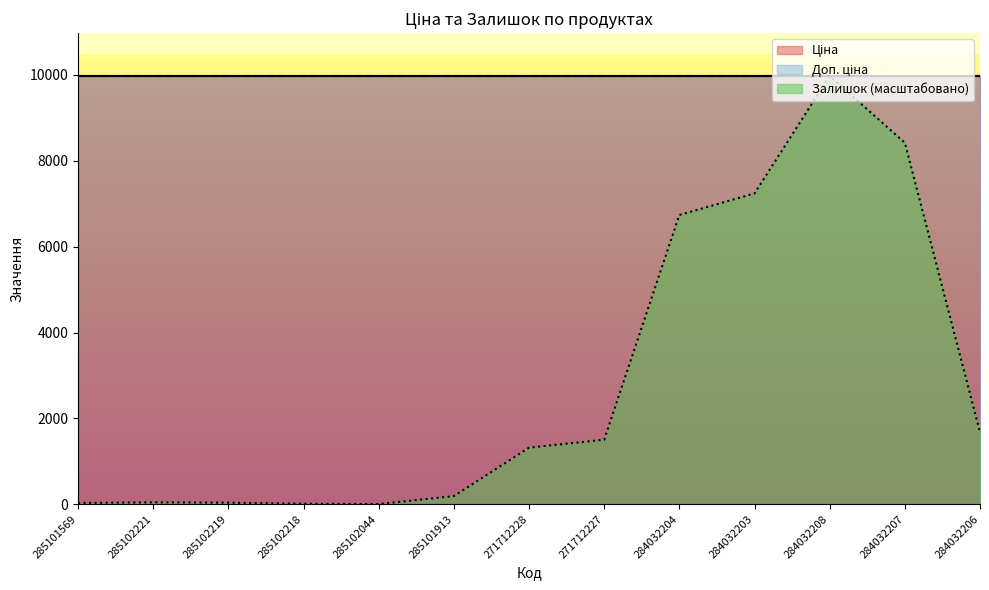

Reading right to left, extract all data points from this chart.

Ціна: 9975.0	9975.0	9975.0	9975.0	9975.0	9975.0	9975.0	9975.0	9975.0	9975.0	9975.0	9975.0	9975.0
Доп. ціна: 9975.0	9975.0	9975.0	9975.0	9975.0	9975.0	9975.0	9975.0	9975.0	9975.0	9975.0	9975.0	9975.0
Залишок: 417.0	2096.0	2483.0	1802.0	1677.0	374.0	328.0	47.0	1.0	3.0	9.0	11.0	7.0